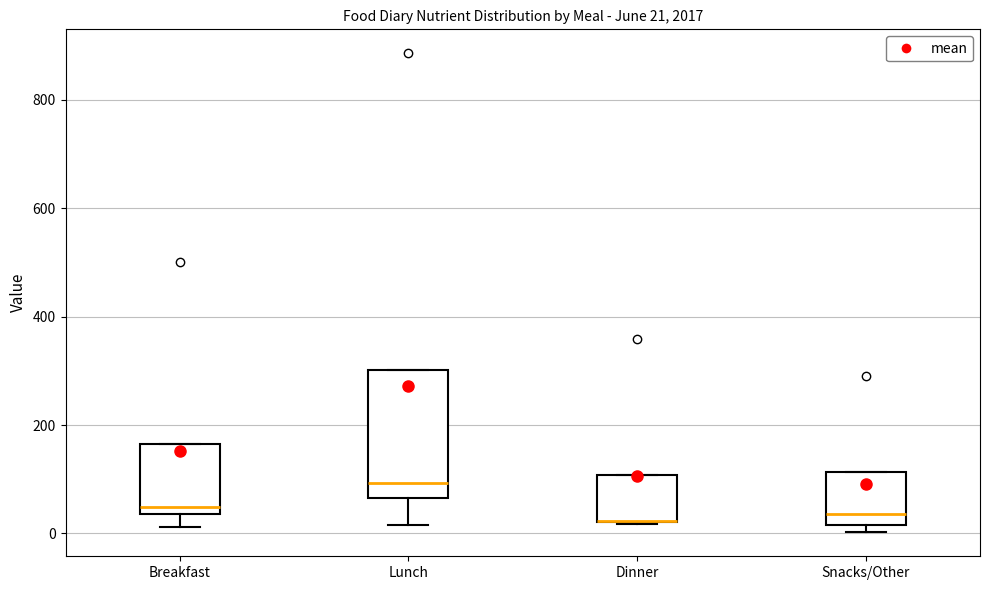

Which box is the tallest, from its lower edge to its upper edge?

Lunch